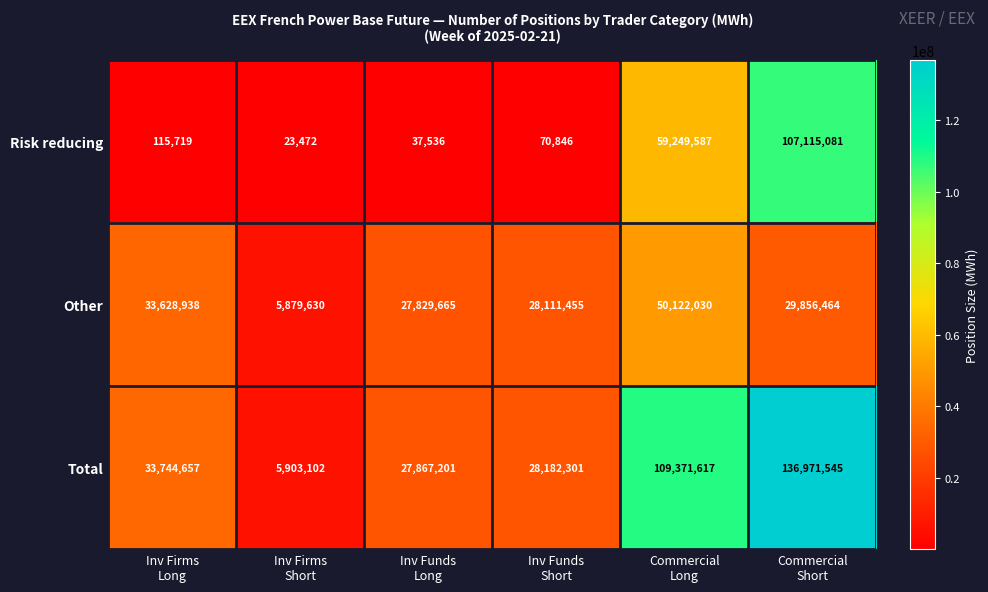

Which series has the largest total across all categories?

Total